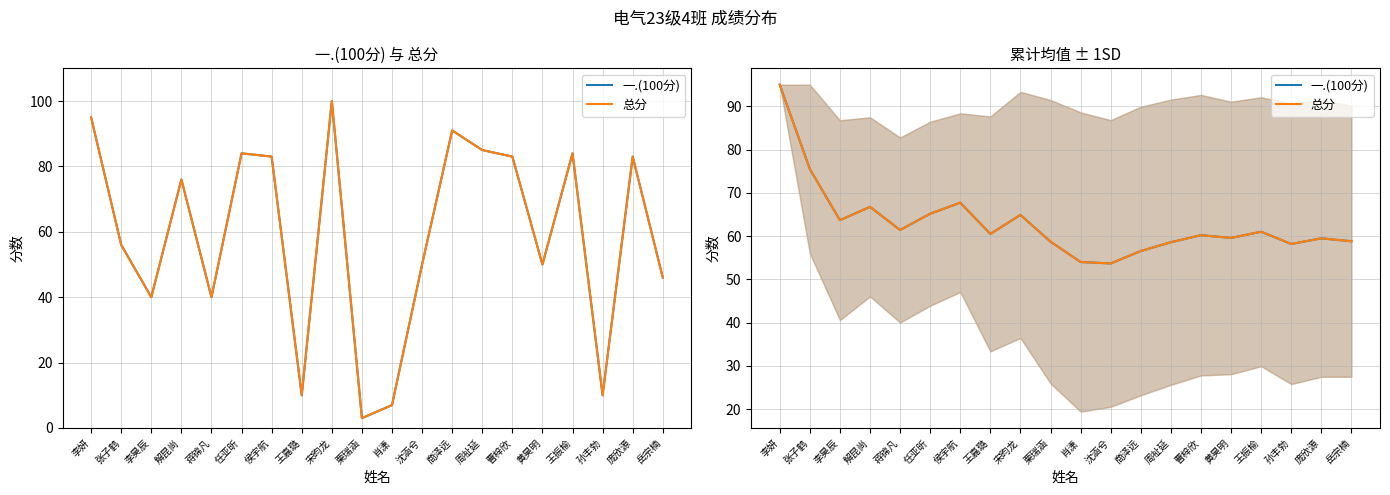

True or false: 总分 and 一.(100分) intersect in this chart.

False